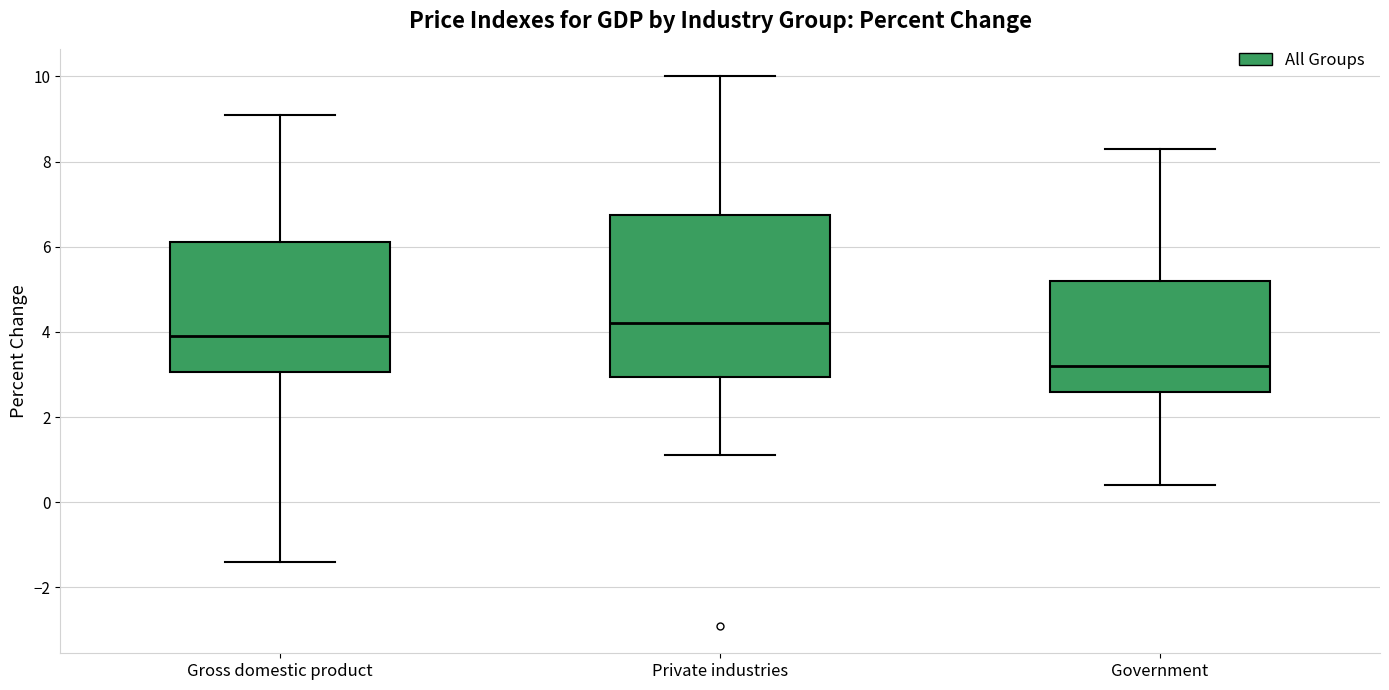

Comparing the boxes themselves (not the whiskers), which one is the tallest?

Private industries